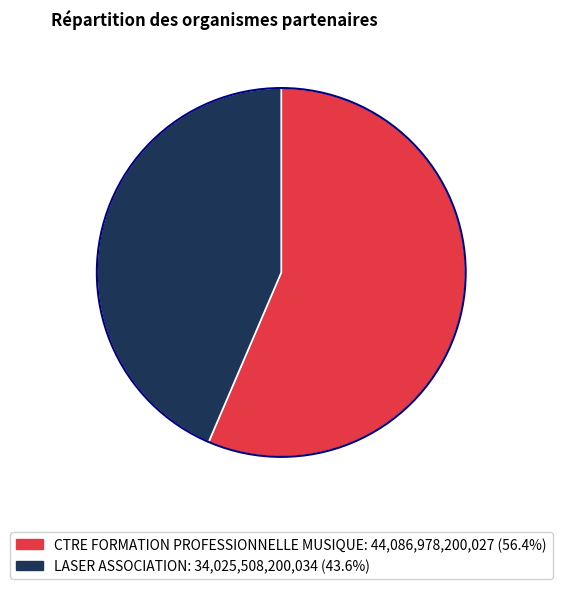

What is the ratio of the value at CTRE FORMATION PROFESSIONNELLE MUSIQUE to the value at LASER ASSOCIATION?

1.3